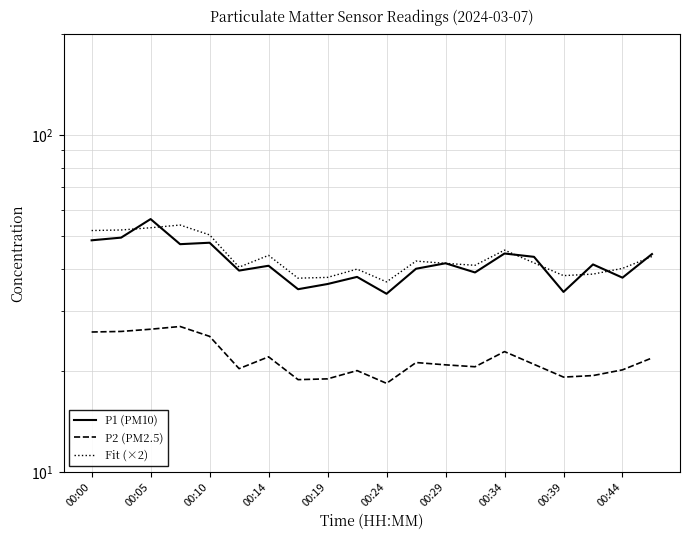

What position from the left is 00:34?

8